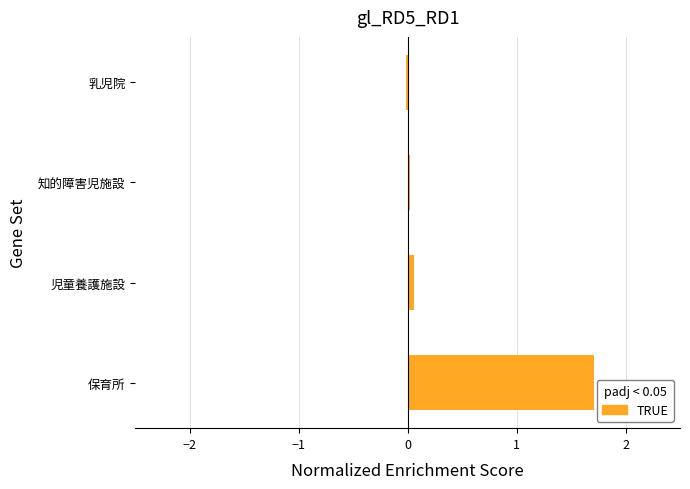

Which has a higher value, 保育所 or 乳児院?

保育所